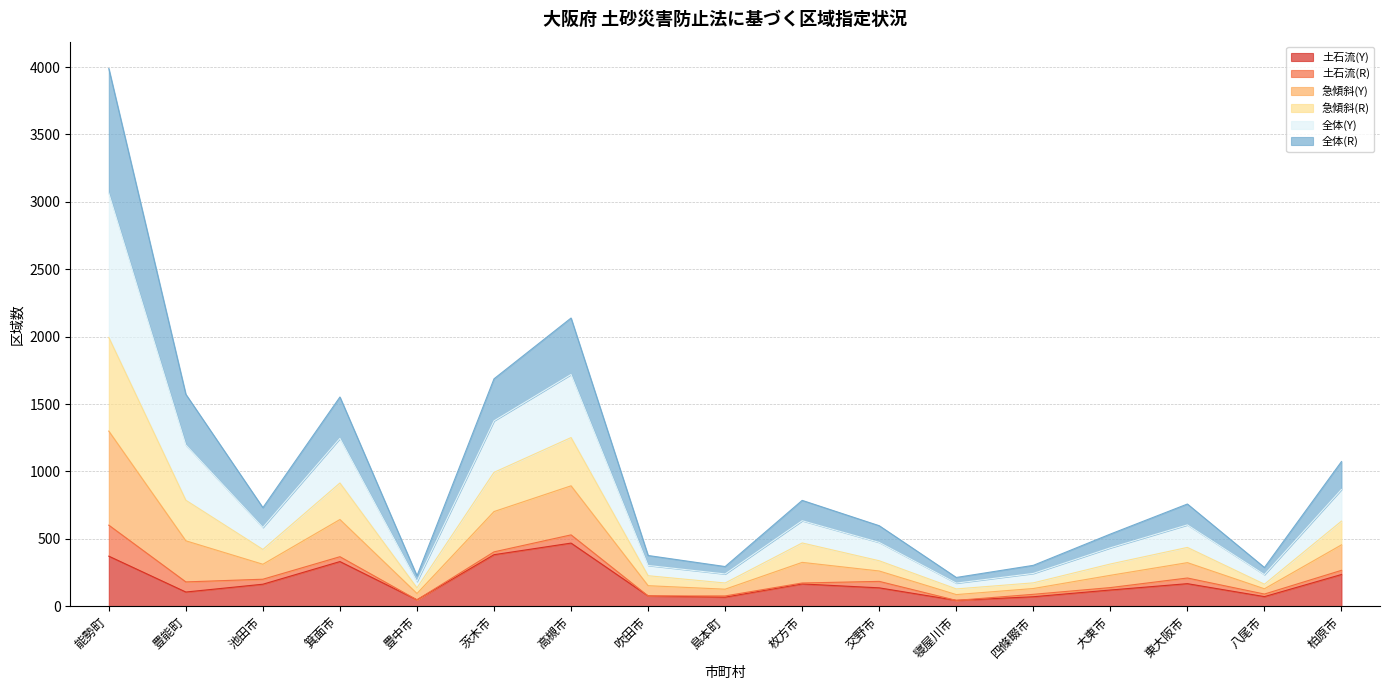

At which category is the sum across all series the highest?

能勢町